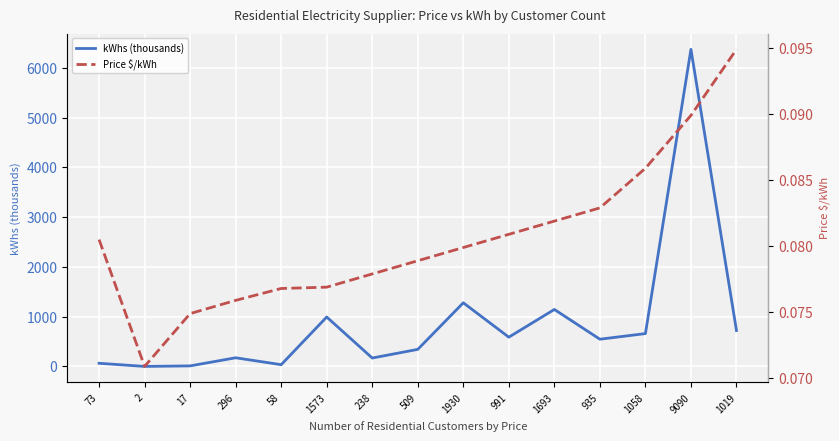

At how many categories does at least one series exceed 1767?

1